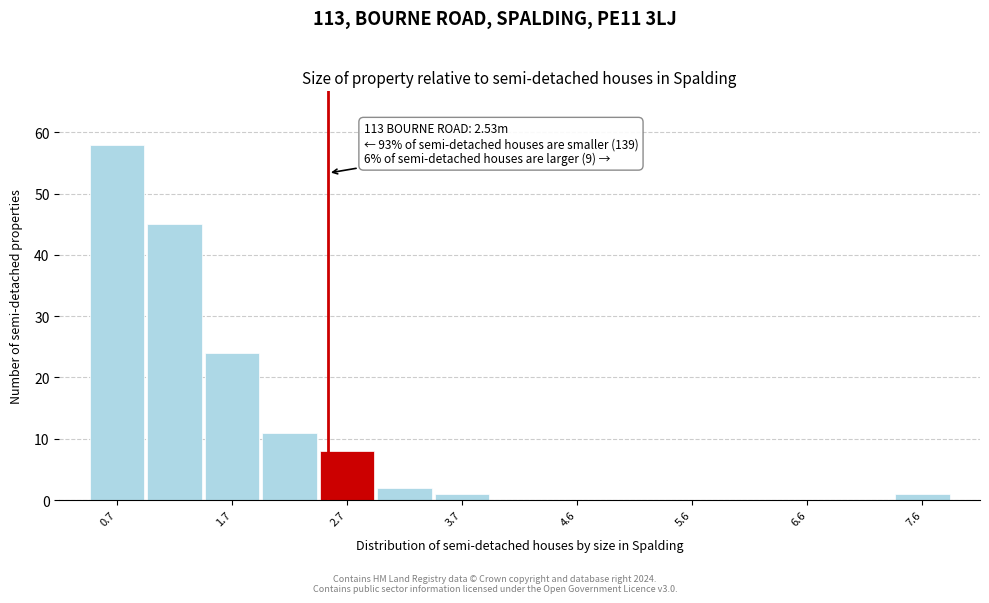

Over which range of the x-axis is the bar tallest?

0.5 to 1.0